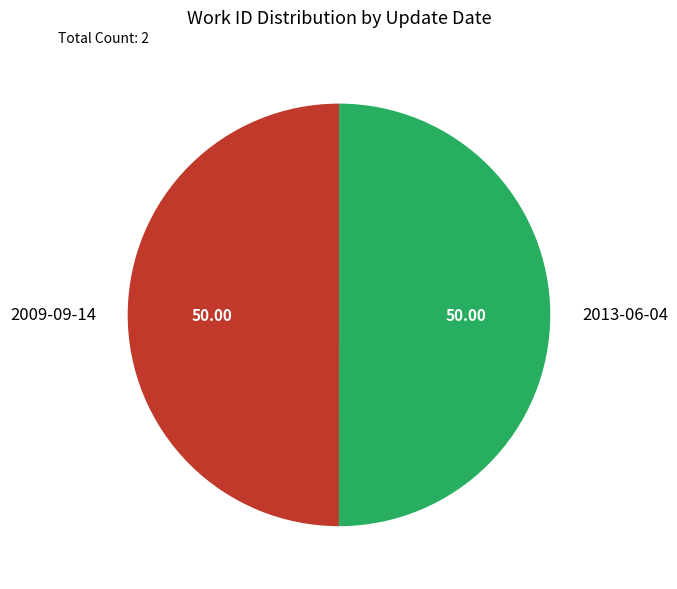

Approximately how many times larger is the value at 2009-09-14 compared to 2013-06-04?

1.0